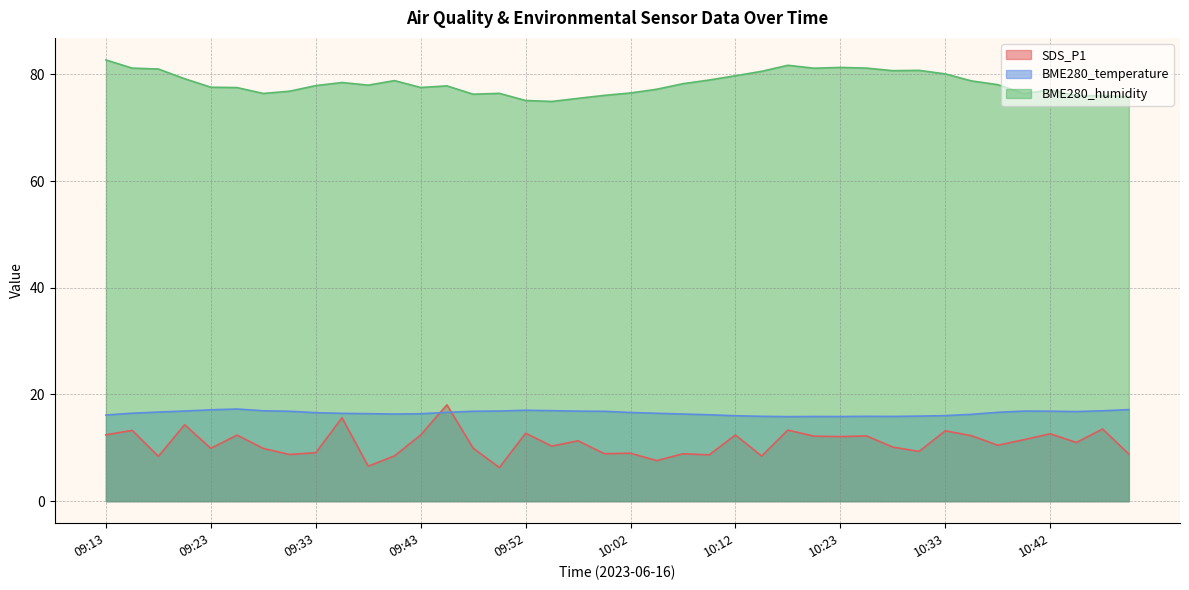

The value of SDS_P1 at 09:43 is 20.6. True or false?

False